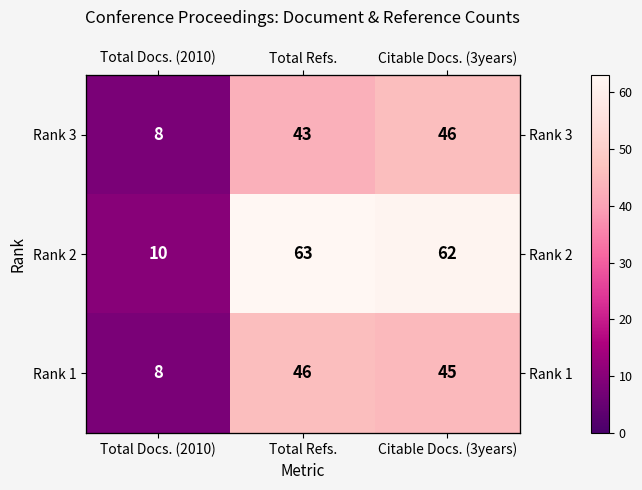

The value of Rank 1 at Total Refs. is 46. True or false?

True